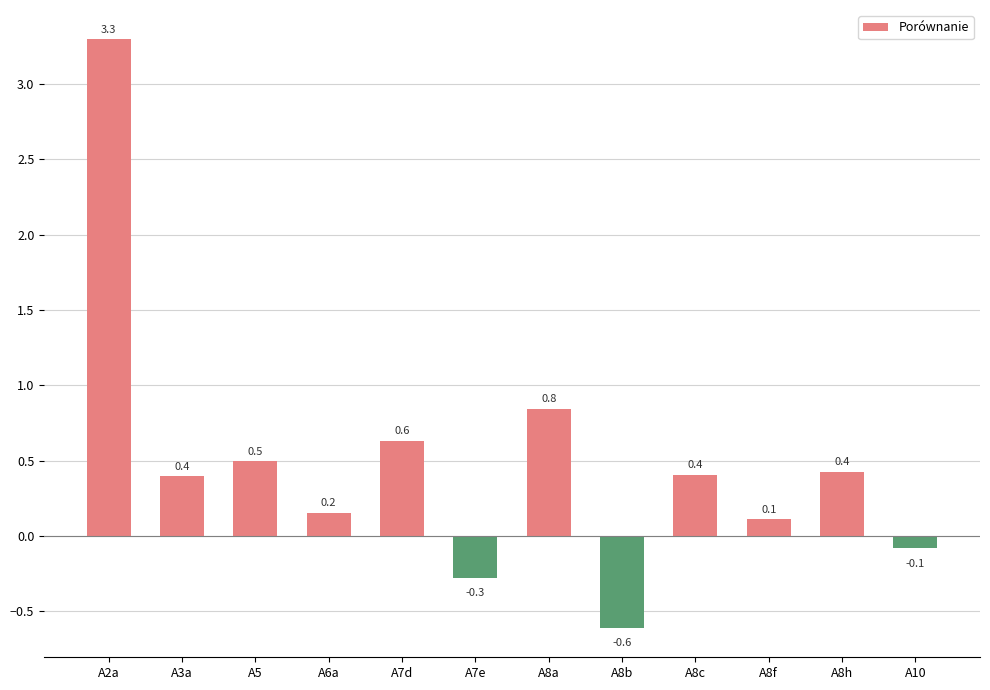

How many data points are less than 0?

3